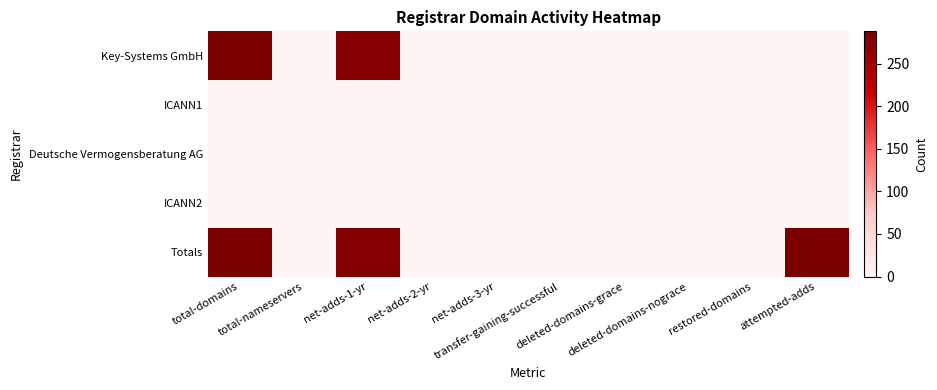

Which series has the largest range (max minus min)?

Totals